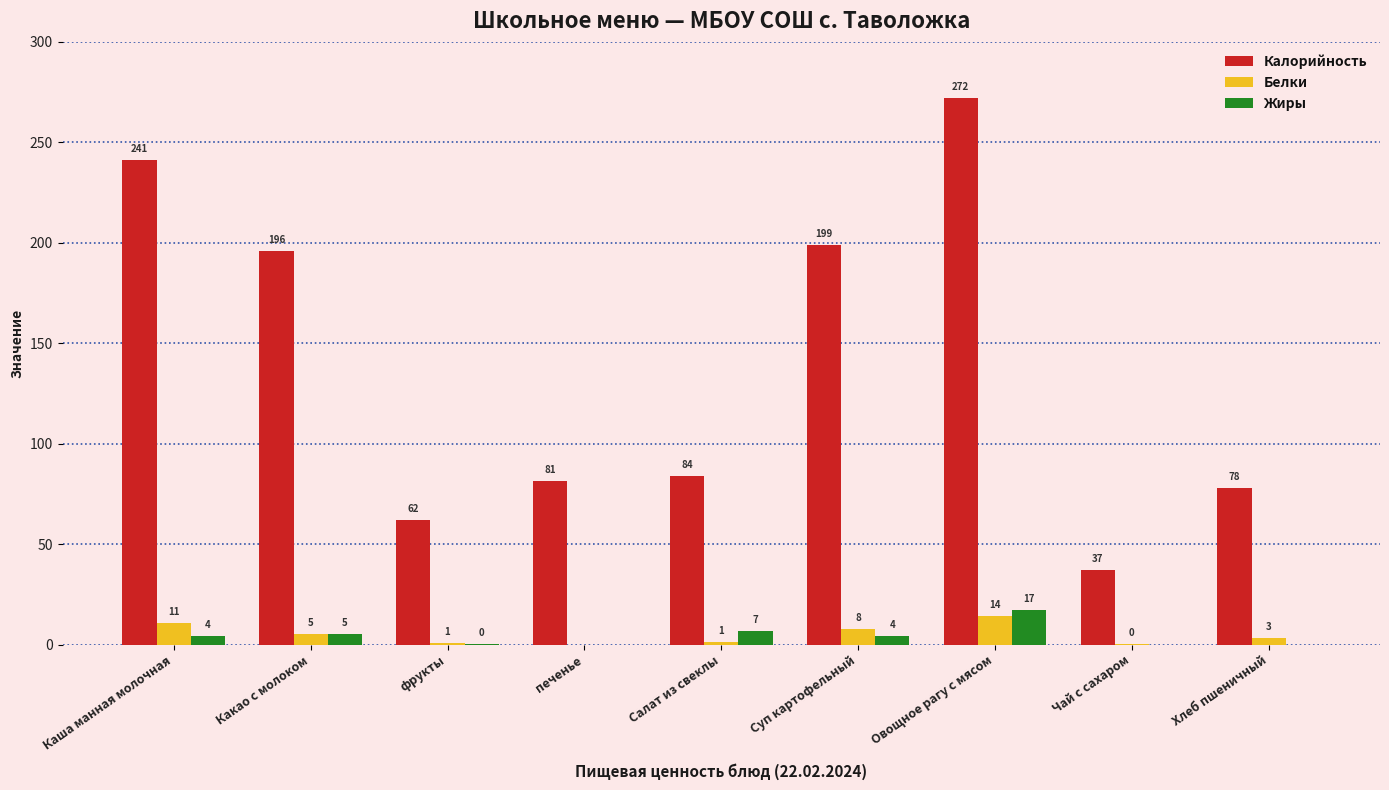

At which label is Белки closest to 7?

Суп картофельный